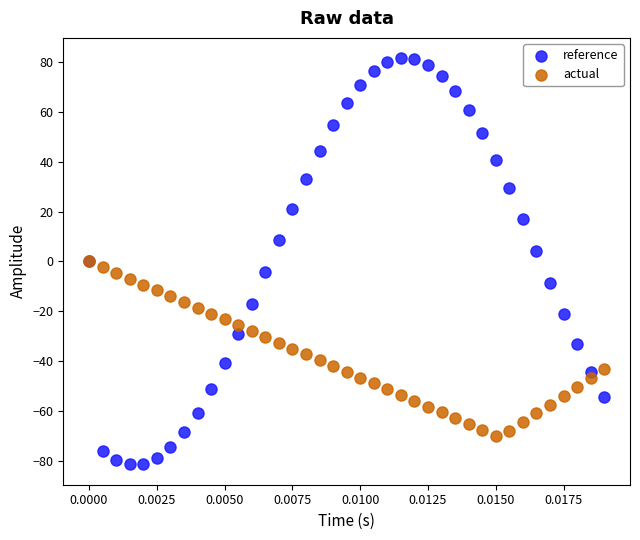

What are all the series names shown in the legend?

reference, actual